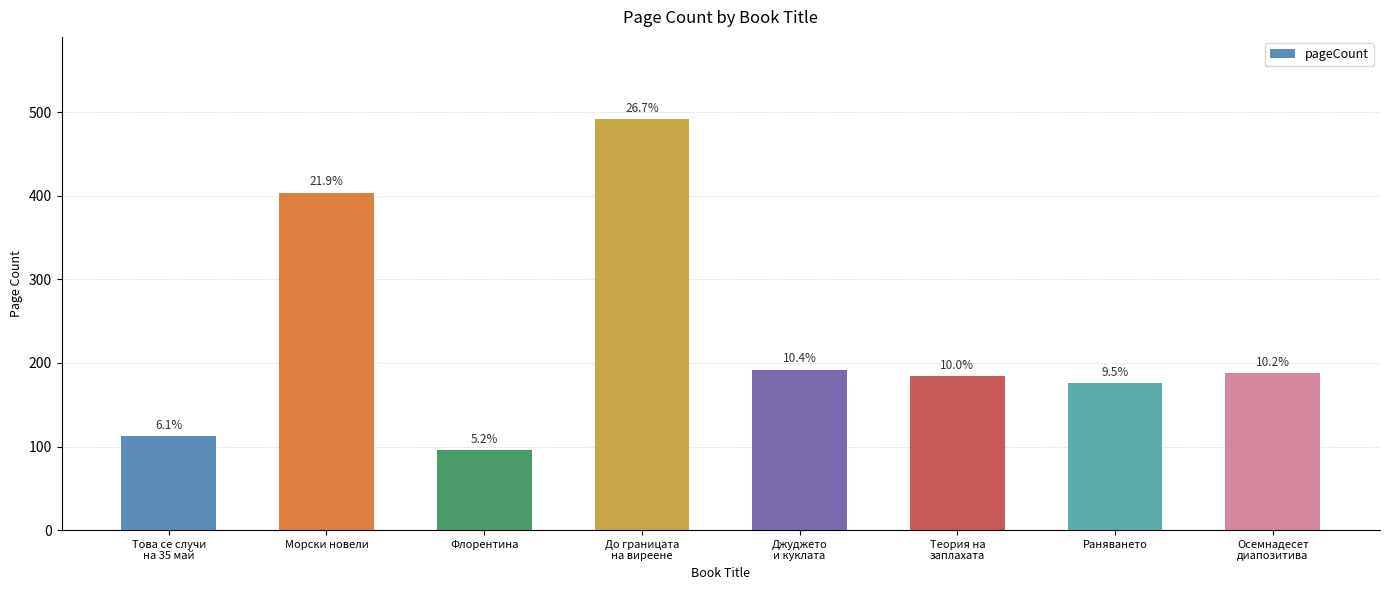

Does the chart contain stacked bars?

No